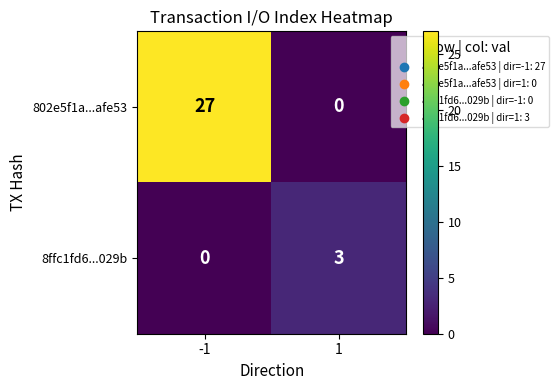

How many categories are shown in the chart?

2